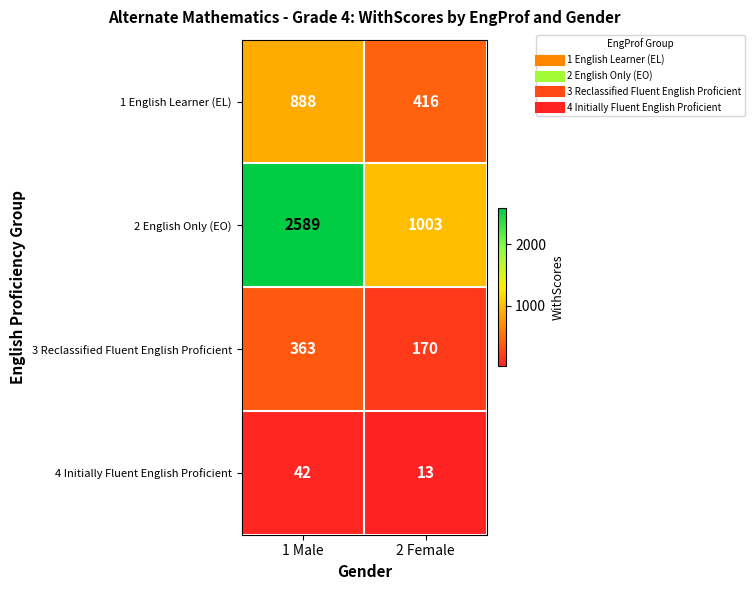

Between 1 Male and 2 Female, which series saw the biggest shift?

2 English Only (EO)